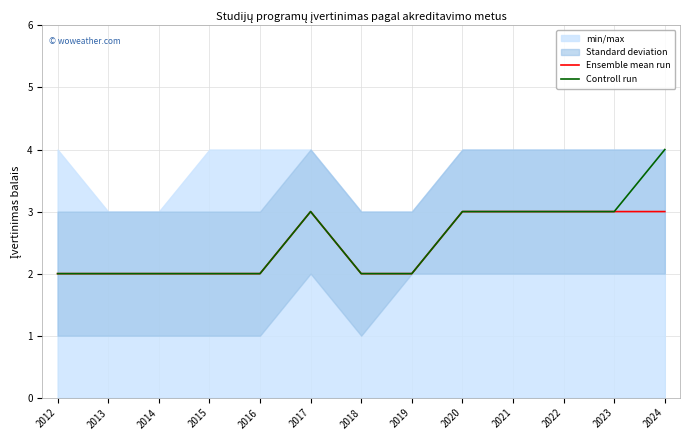

True or false: Ensemble mean run and Controll run intersect in this chart.

False